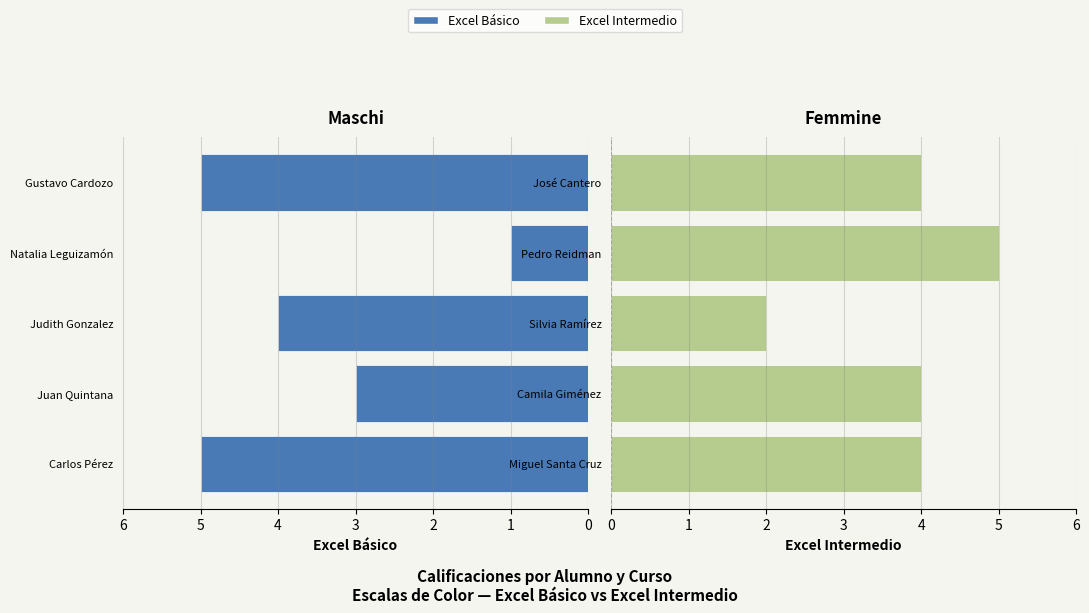

What is the spread (max minus min) of values at 3?

4